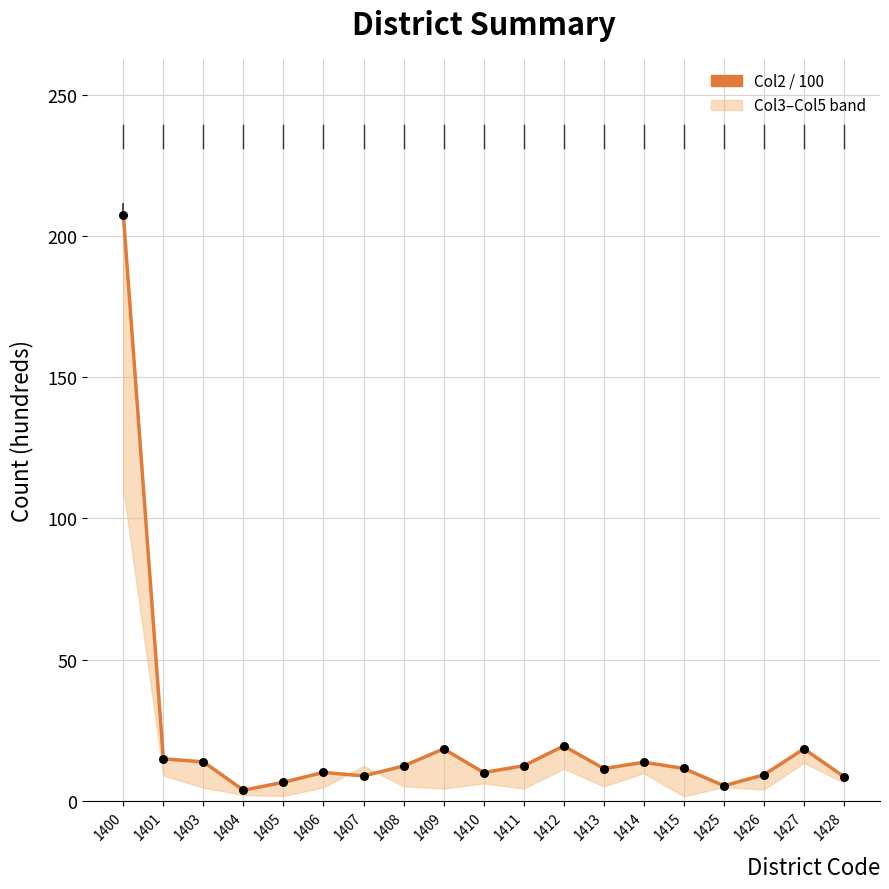

What is the change in value from 1426 to 1427?

+9.2